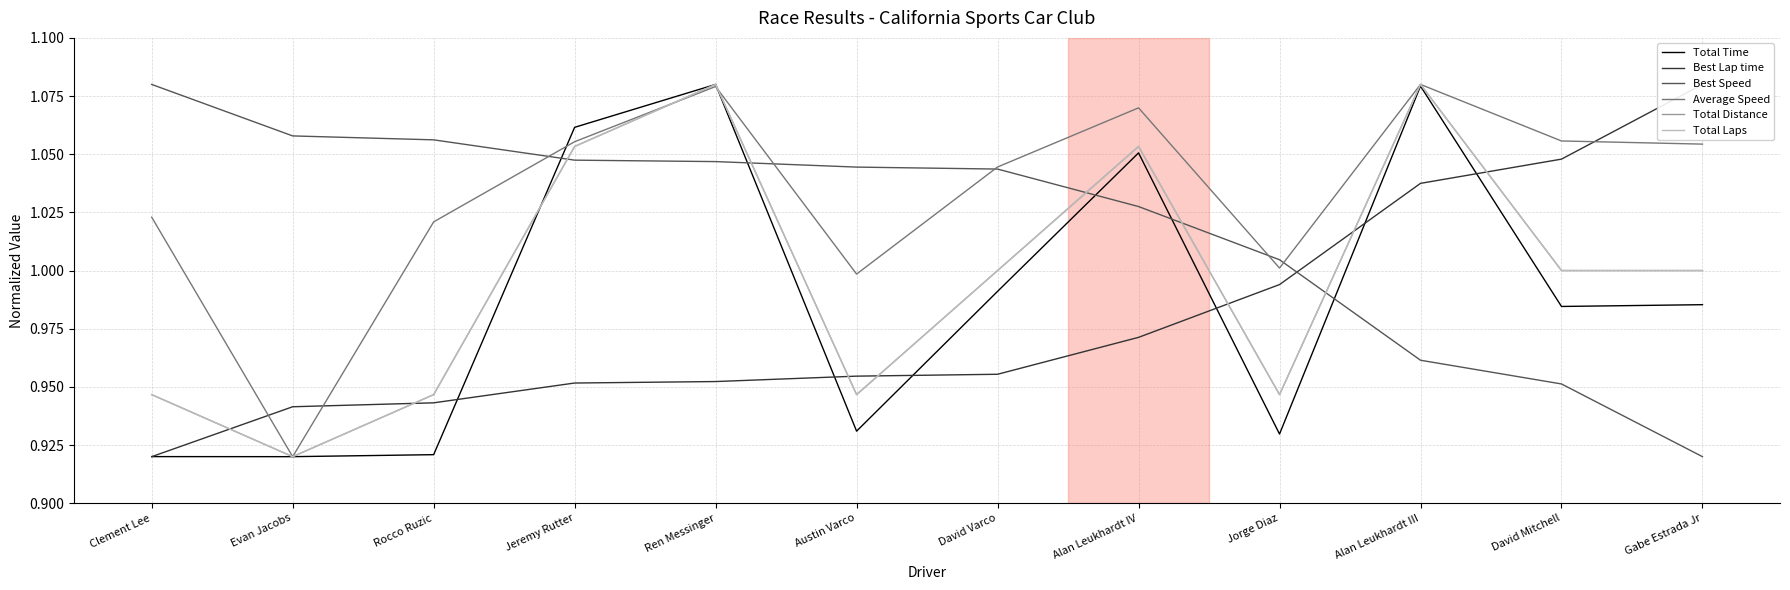

At which category is the sum across all series the highest?

Alan Leukhardt III